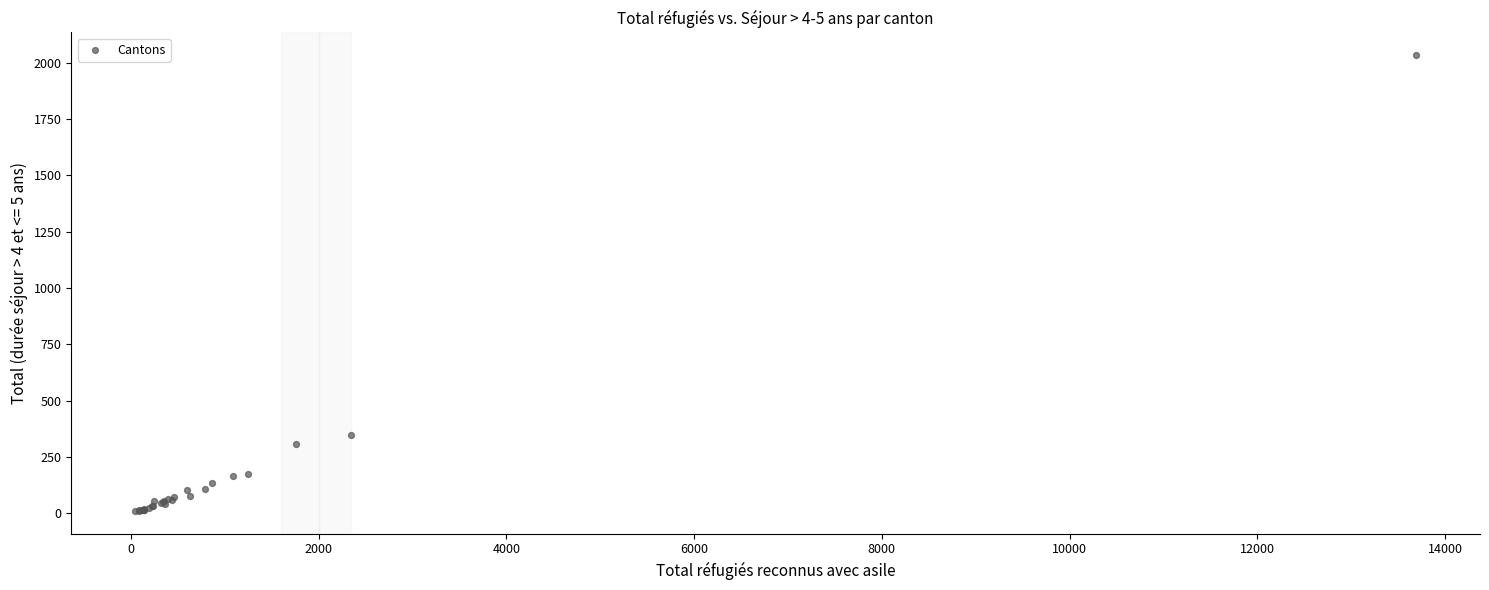

What Y value in the scatter plot is closest to 1022?

349